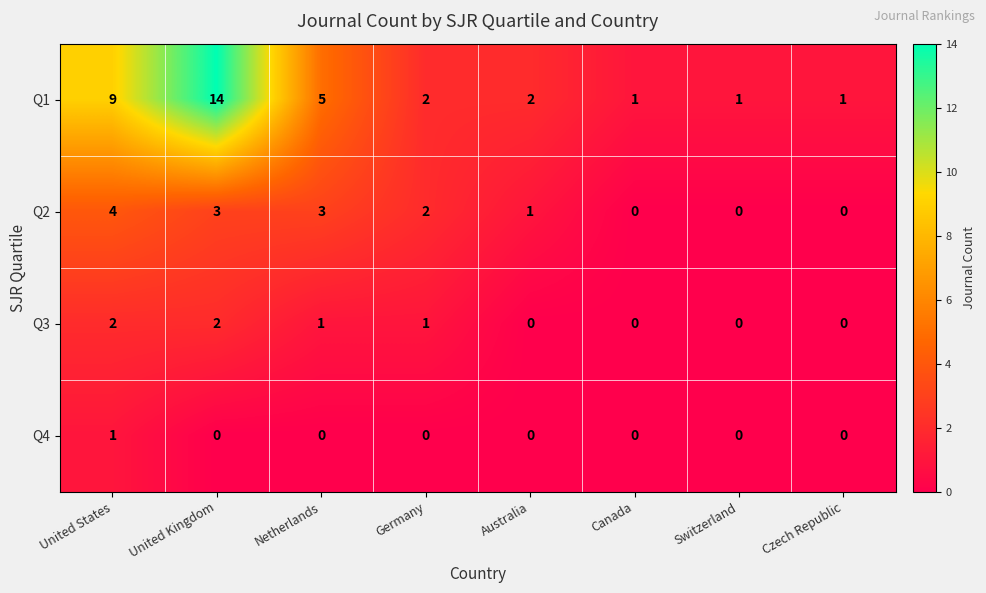

At which label does Q1 first exceed 2?

United States